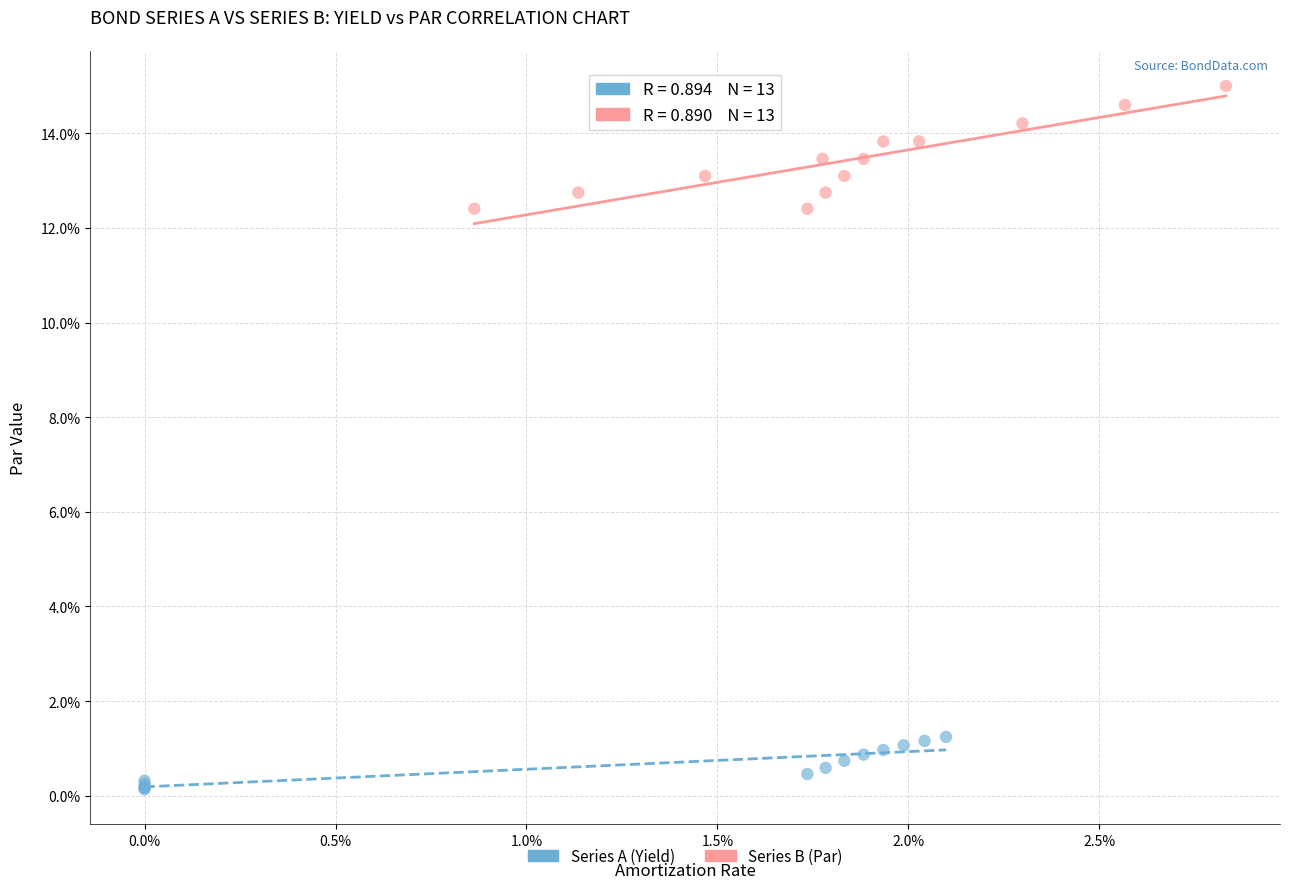

Which series reaches the maximum Y coordinate?

Series B (Par)